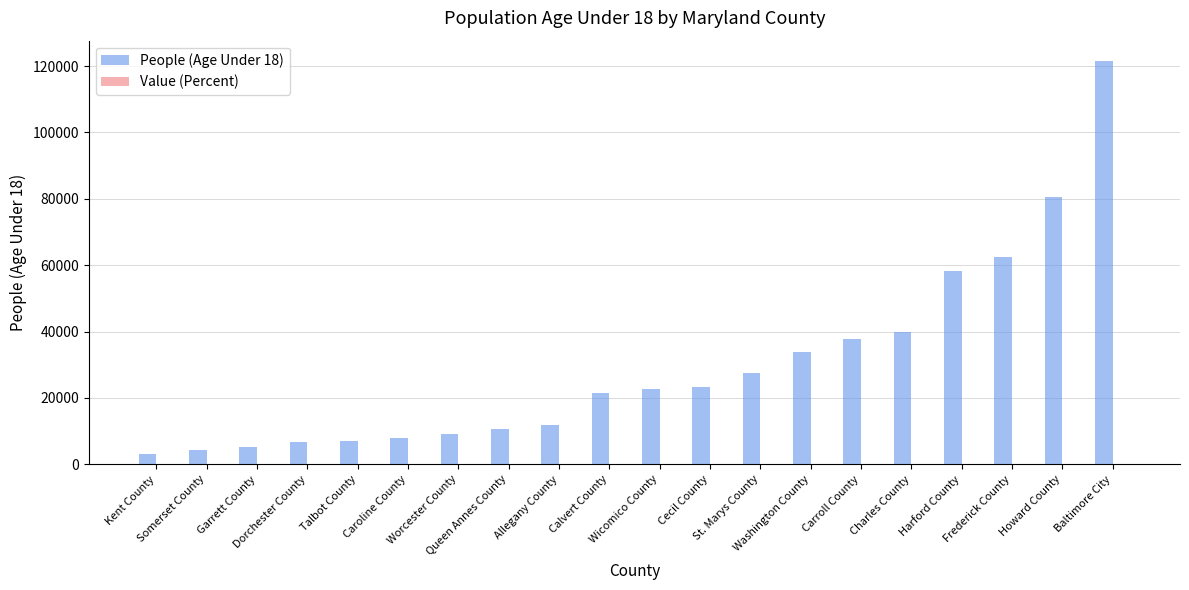

How many groups of bars are there?

20